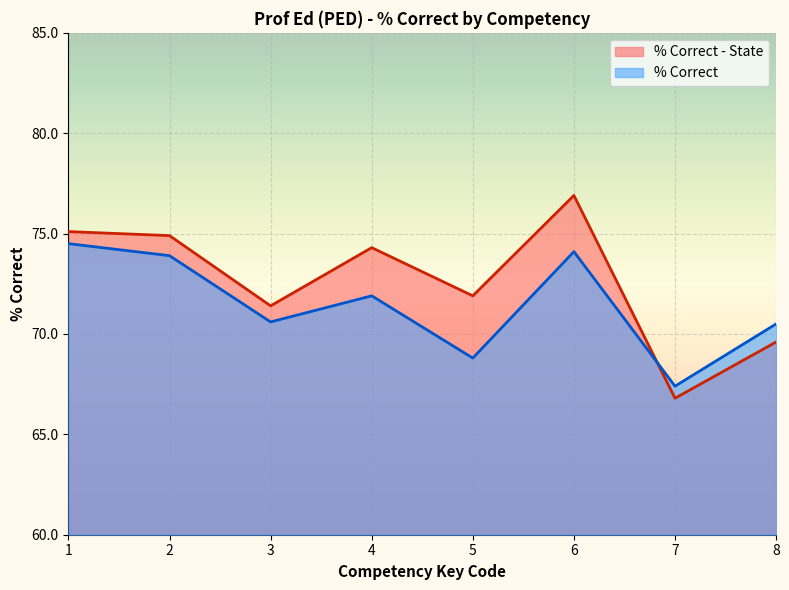

What is the difference between the maximum and minimum values in the % Correct series?

7.1